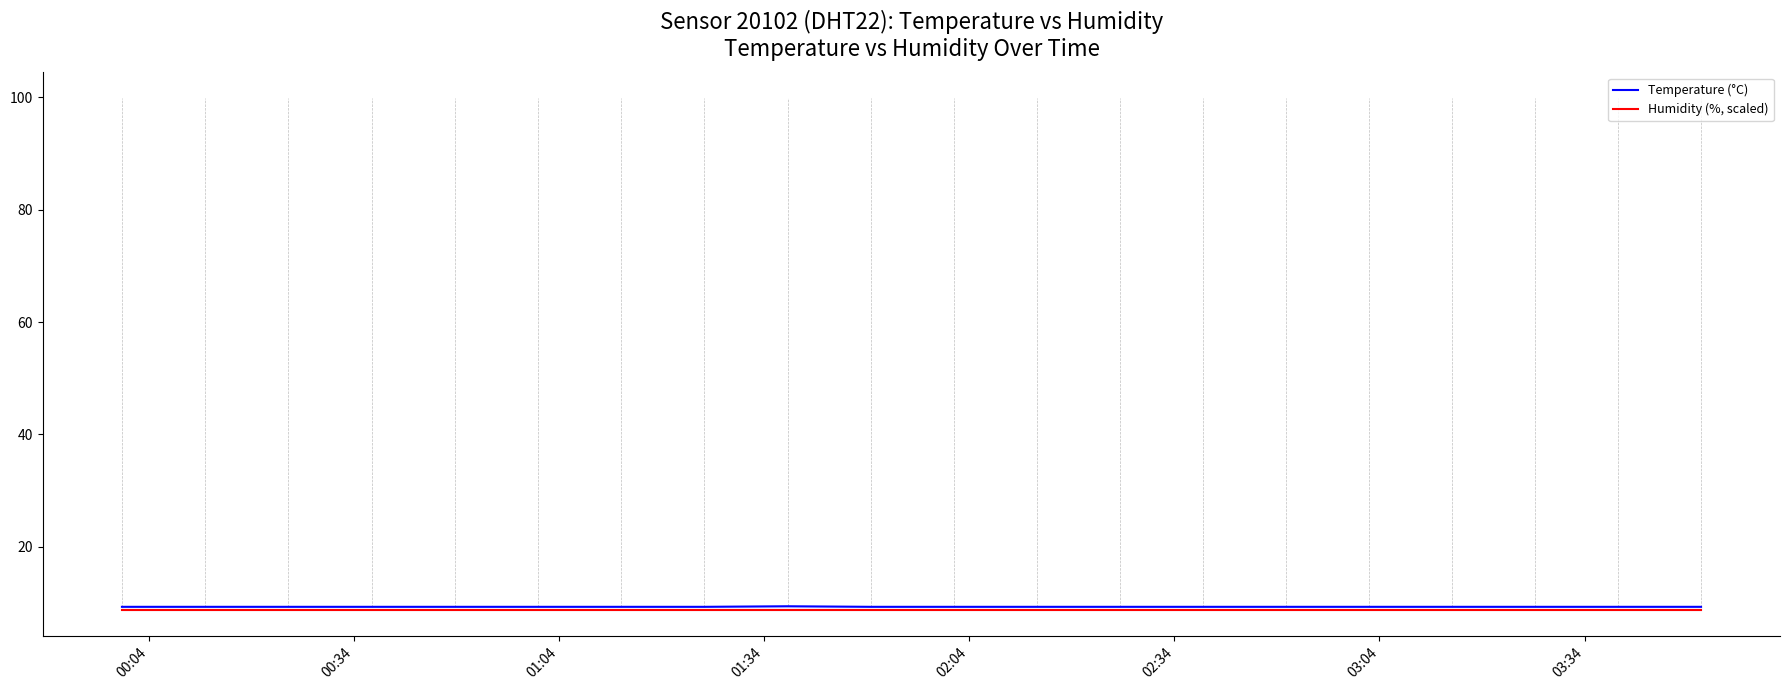

Which series has the widest spread of values?

Temperature (°C)